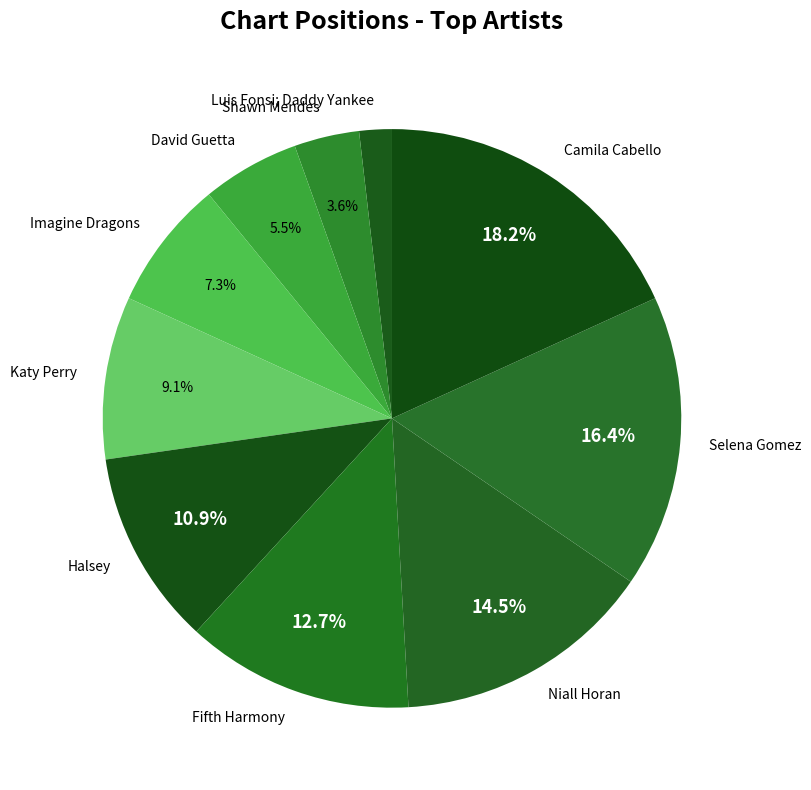

To the nearest percent, what is the difference between the Camila Cabello and Luis Fonsi; Daddy Yankee slice percentages?

16%